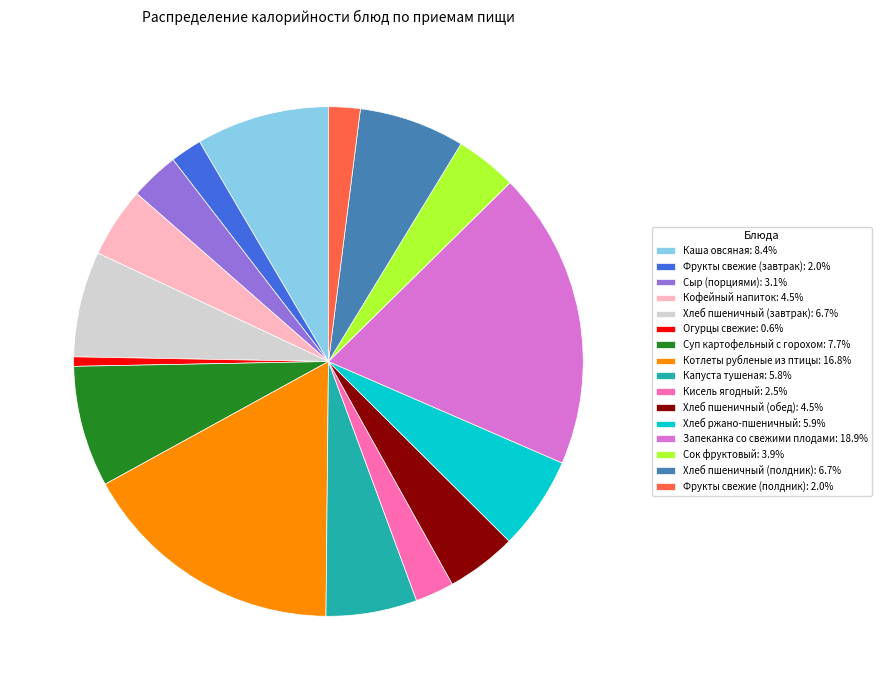

Which category has the smallest portion of the pie?

Огурцы свежие